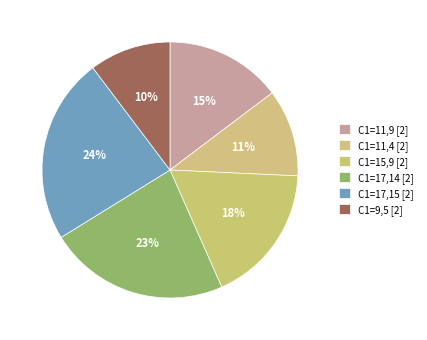

How many segments does this pie chart have?

6